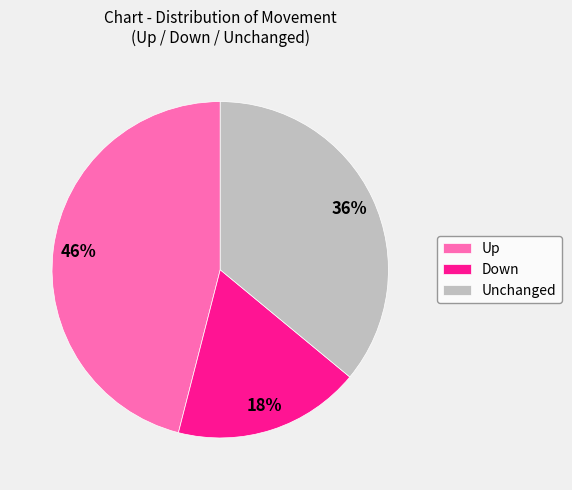

Is there a majority slice in this chart?

No